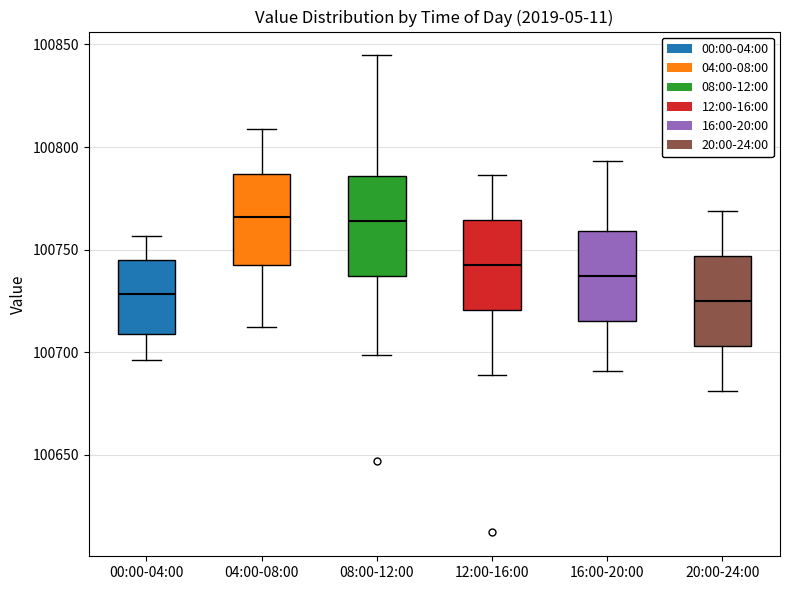

Reading left to right, read every box against the y-axis: the position of its median line, the range the box covers, and the ends of its whiskers. The values are not printed on the chart, so give them approximately, as read against the axis.

00:00-04:00: median 100730, box 100710 to 100745, whiskers 100695 to 100755
04:00-08:00: median 100765, box 100740 to 100785, whiskers 100715 to 100810
08:00-12:00: median 100765, box 100735 to 100785, whiskers 100700 to 100845
12:00-16:00: median 100745, box 100720 to 100765, whiskers 100690 to 100785
16:00-20:00: median 100735, box 100715 to 100760, whiskers 100690 to 100795
20:00-24:00: median 100725, box 100705 to 100745, whiskers 100680 to 100770